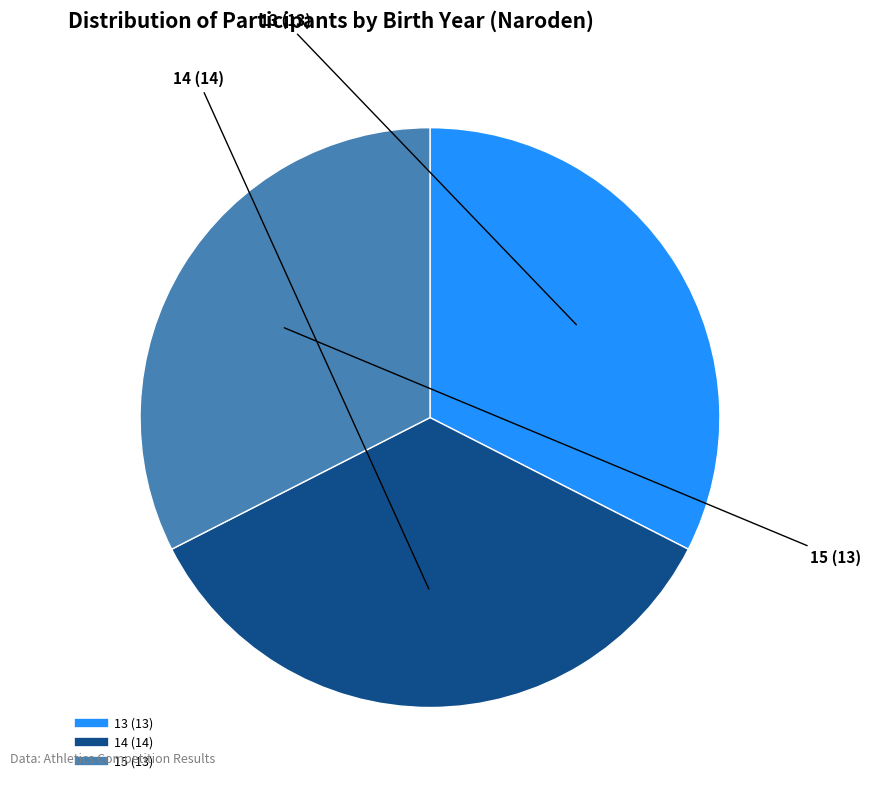

Does any single category account for the majority?

No